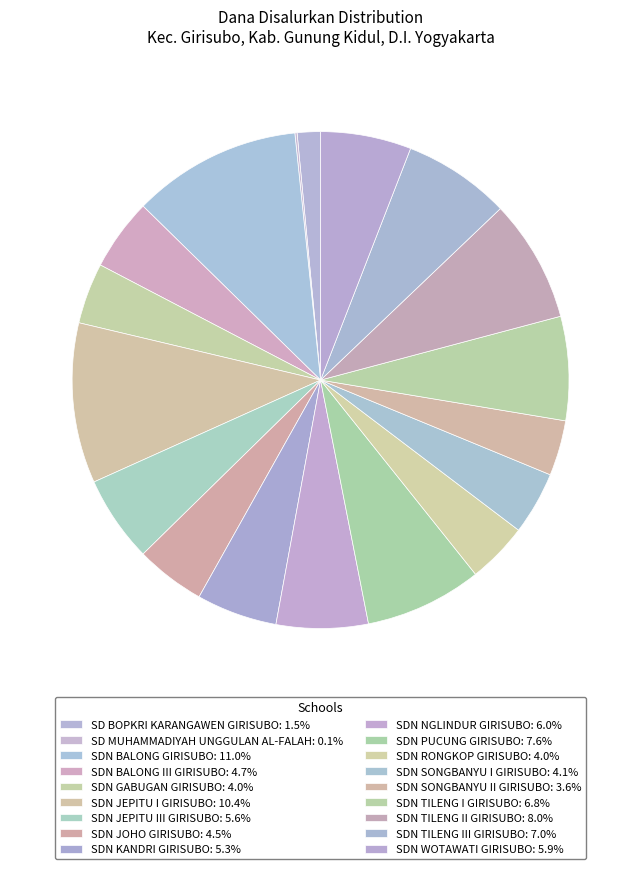

Combined, what portion of the pie is SDN PUCUNG GIRISUBO and SD MUHAMMADIYAH UNGGULAN AL-FALAH?

7.8%